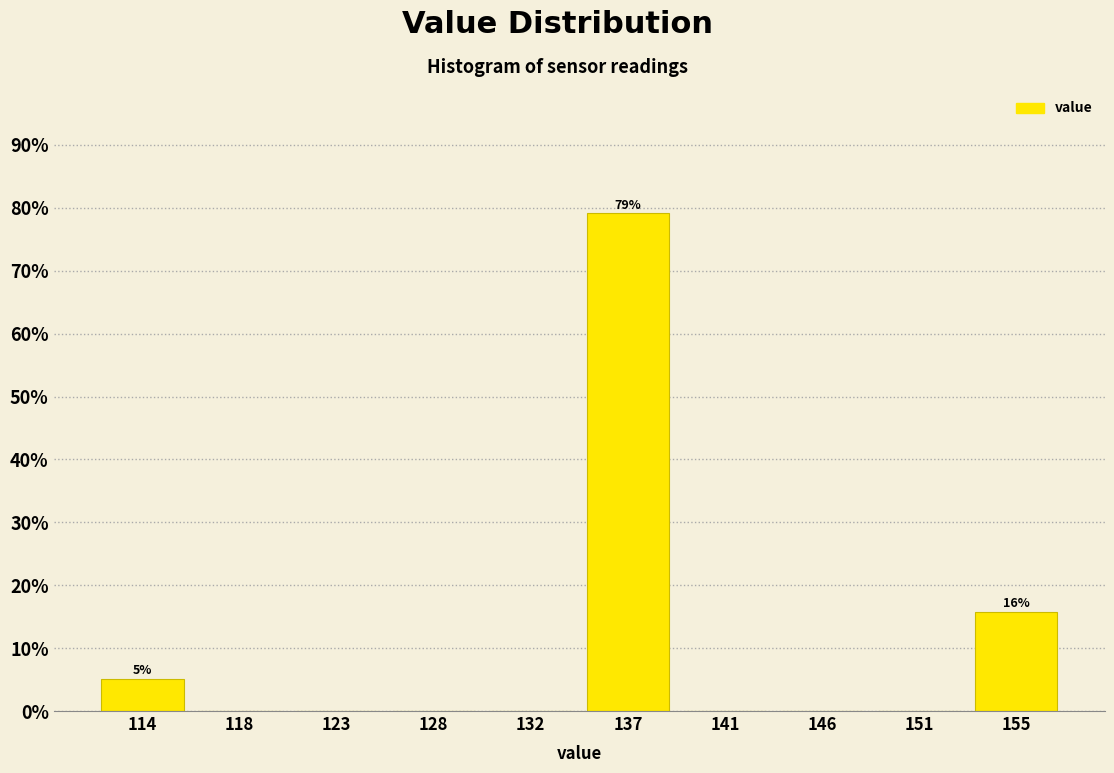

Reading right to left, transcribe all the data shown in this chart.

155=15.8	151=0.0	146=0.0	141=0.0	137=79.1	132=0.0	128=0.0	123=0.0	118=0.0	114=5.1